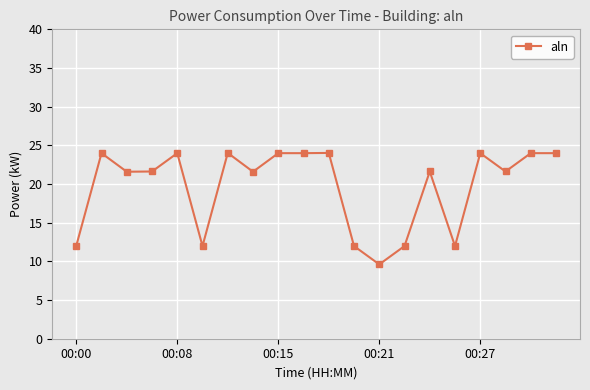

Count the number of categories in the chart.

20